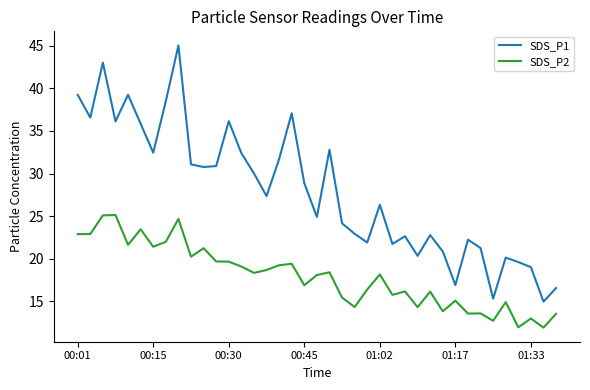

Rank the series by their average value, from highest to lowest.

SDS_P1, SDS_P2